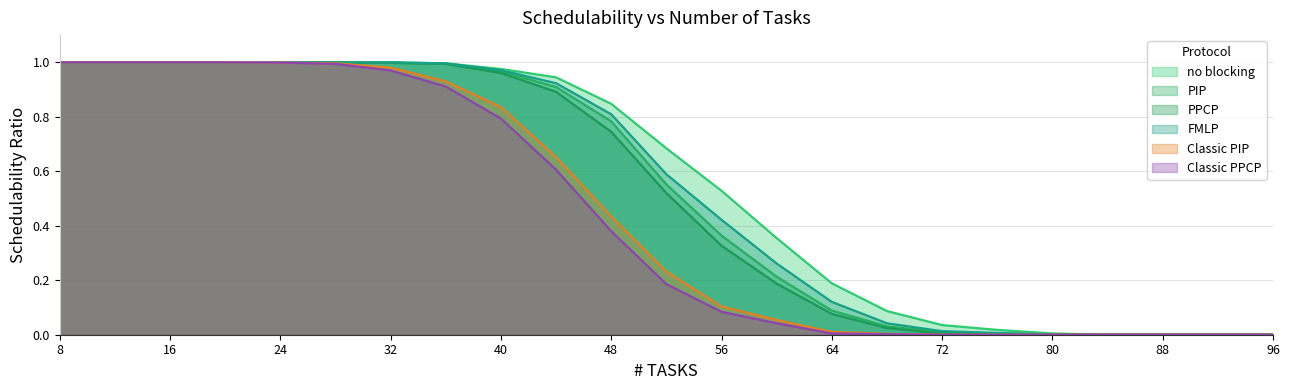

True or false: Classic PIP has a value of 0.0 at 96.

True